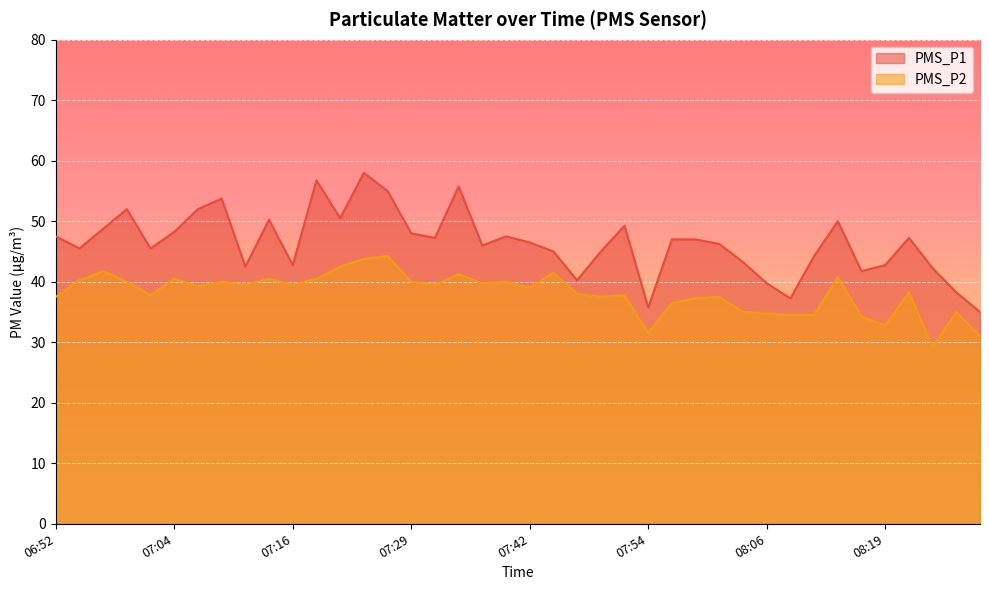

How many values in the PMS_P2 series are below 39?

19